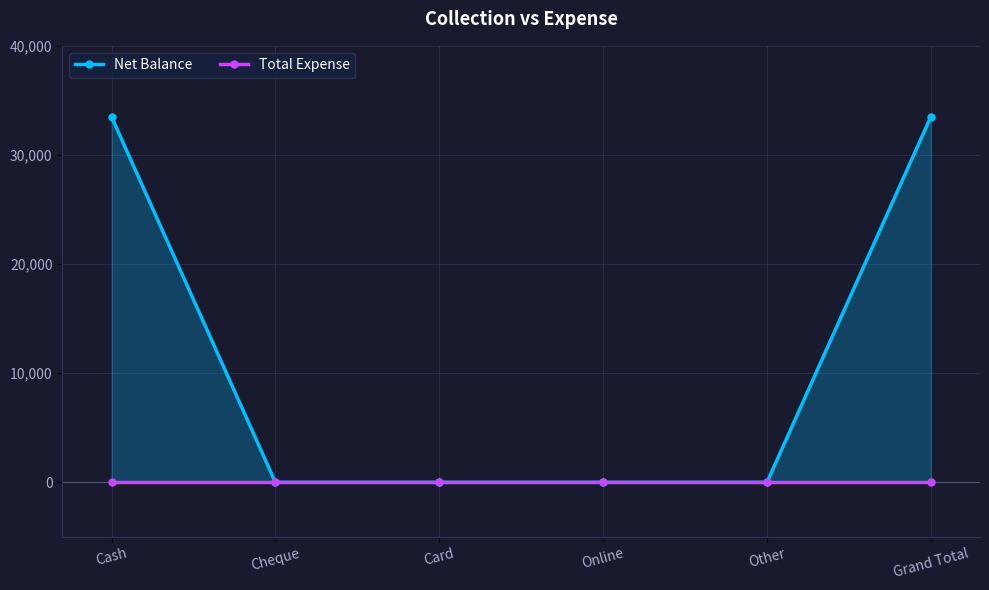

What is the average value of the Net Balance series?

11167